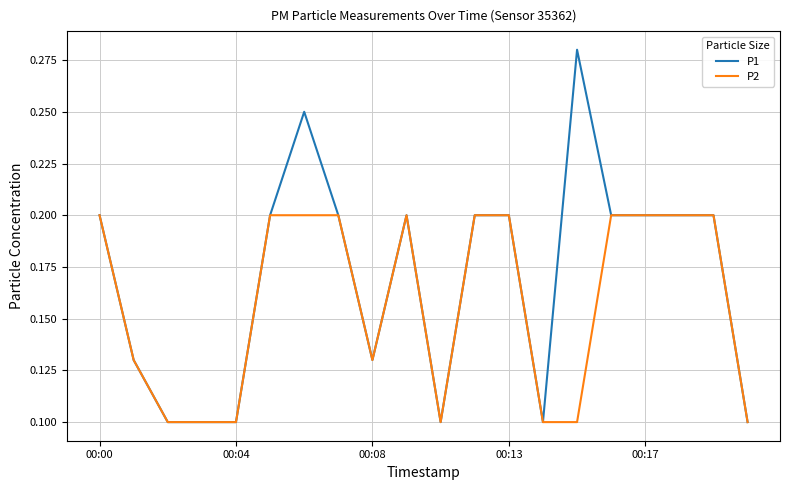

Which series has the widest spread of values?

P1